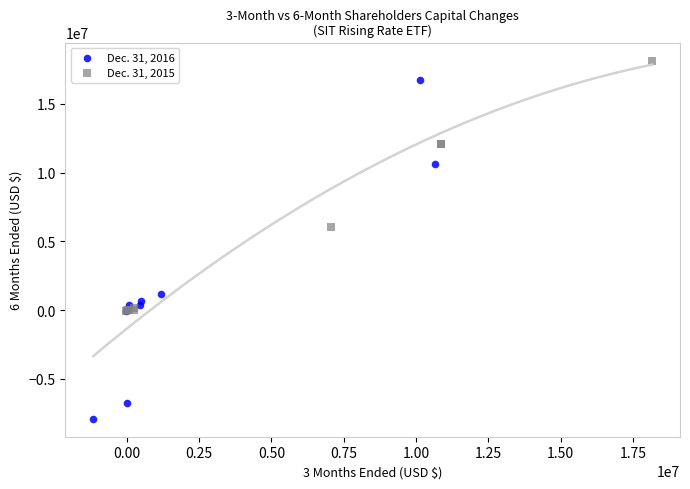

Which series contains the lowest Y value?

Dec. 31, 2016